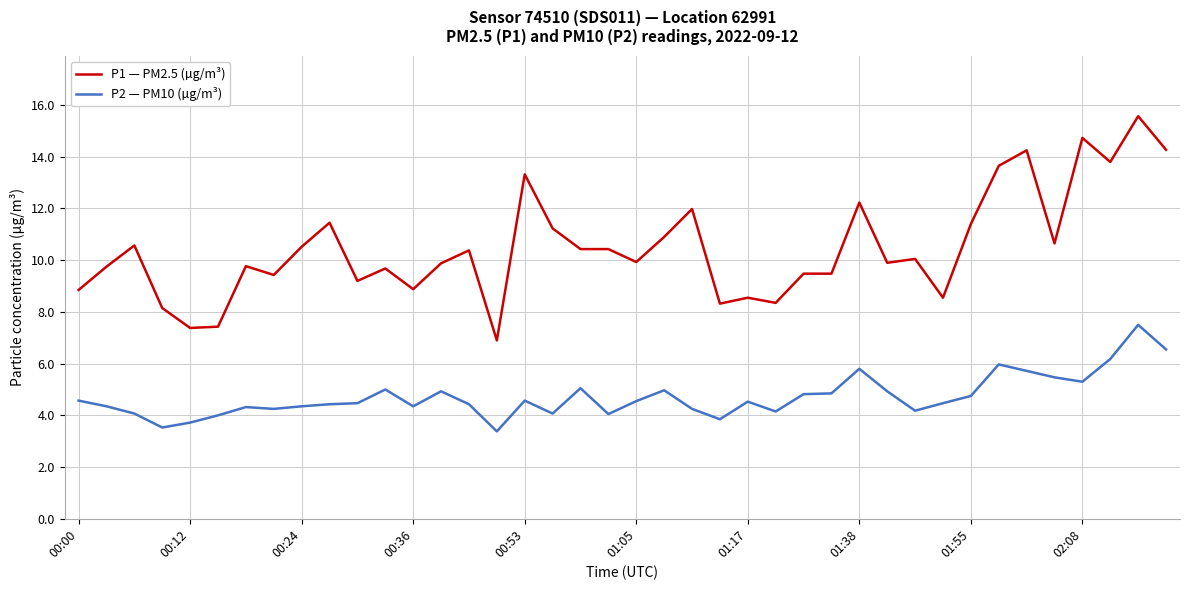

True or false: P1 — PM2.5 (µg/m³) and P2 — PM10 (µg/m³) intersect in this chart.

False